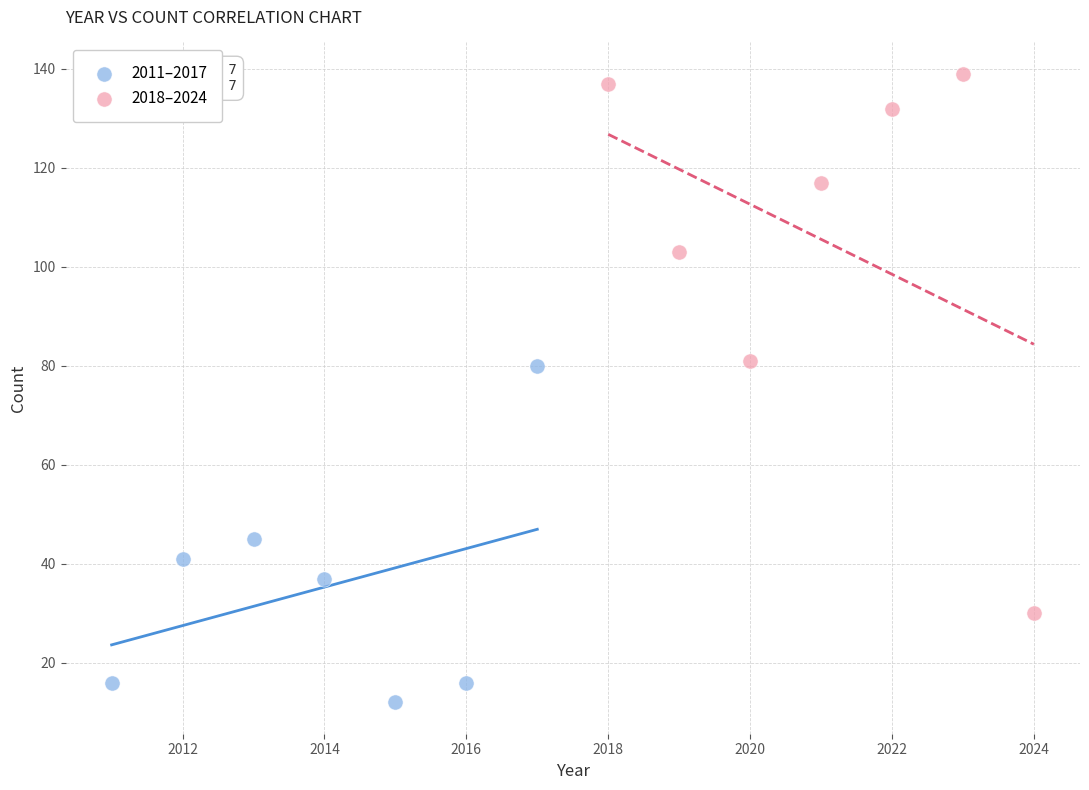

Which series contains the highest Y value?

2018–2024